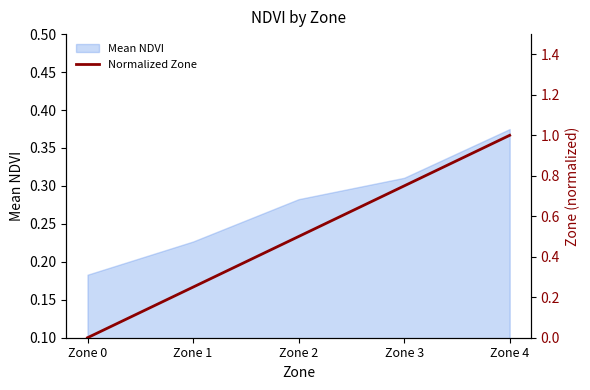

Which category has the highest value across all series?

Zone 4